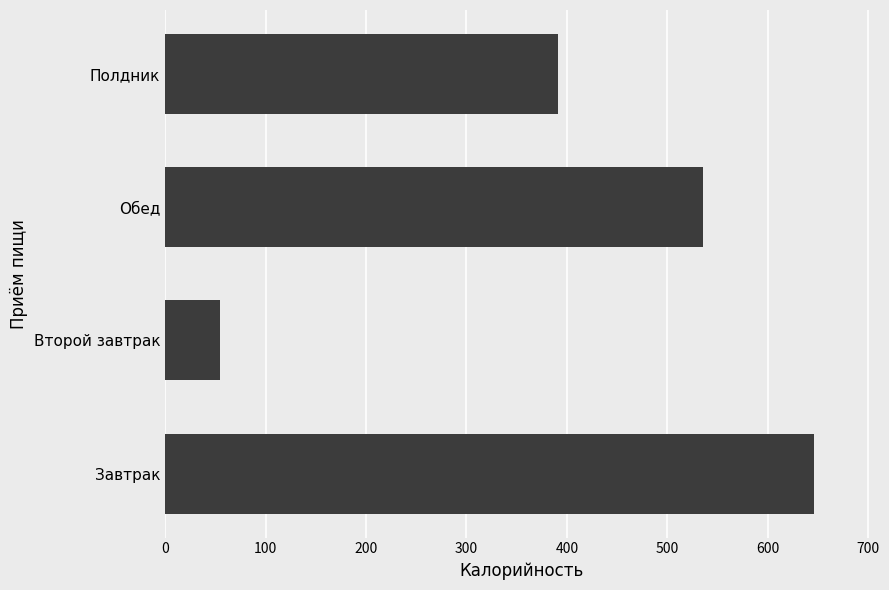

What is the sum of the values at Завтрак and Полдник?

1037